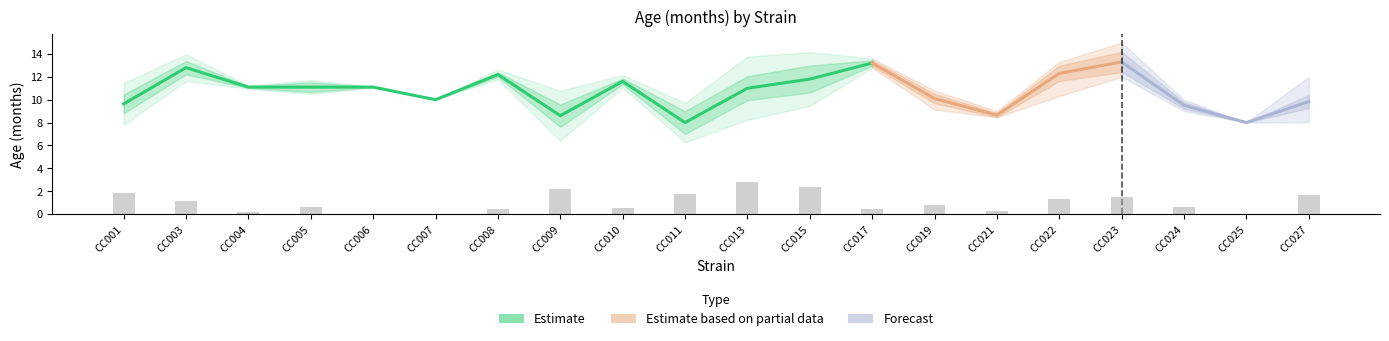

What is the value of the minval bar at the 15th from the left?

8.5